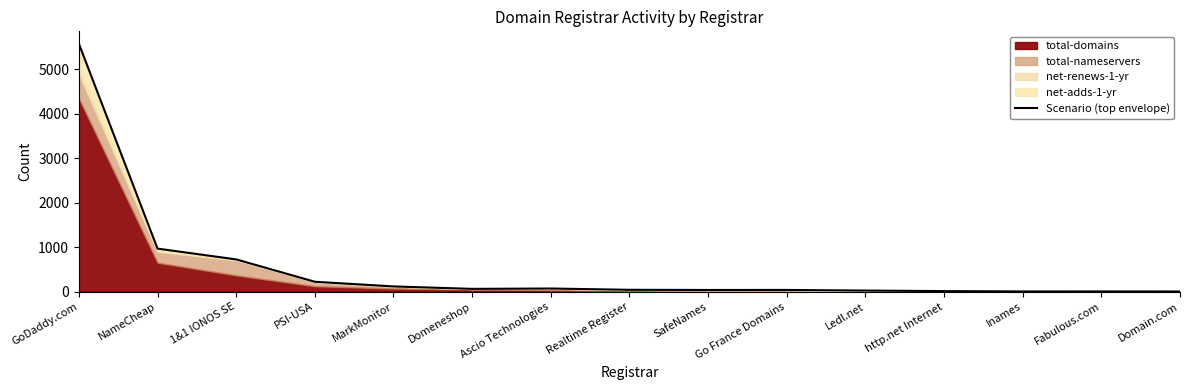

Which category has the lowest value across all series?

Domain.com